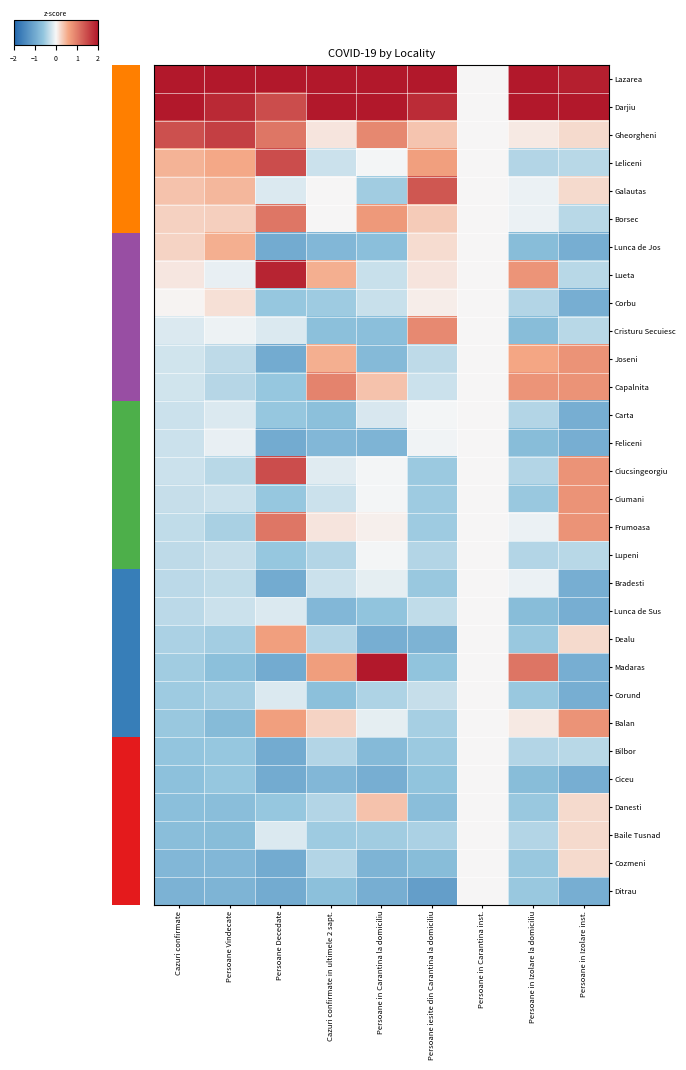

At Persoane in Carantina inst., list the series in order from largest to smallest.

Lazarea, Darjiu, Gheorgheni, Leliceni, Galautas, Borsec, Lunca de Jos, Lueta, Corbu, Cristuru Secuiesc, Joseni, Capalnita, Carta, Feliceni, Ciucsingeorgiu, Ciumani, Frumoasa, Lupeni, Bradesti, Lunca de Sus, Dealu, Madaras, Corund, Balan, Bilbor, Ciceu, Danesti, Baile Tusnad, Cozmeni, Ditrau